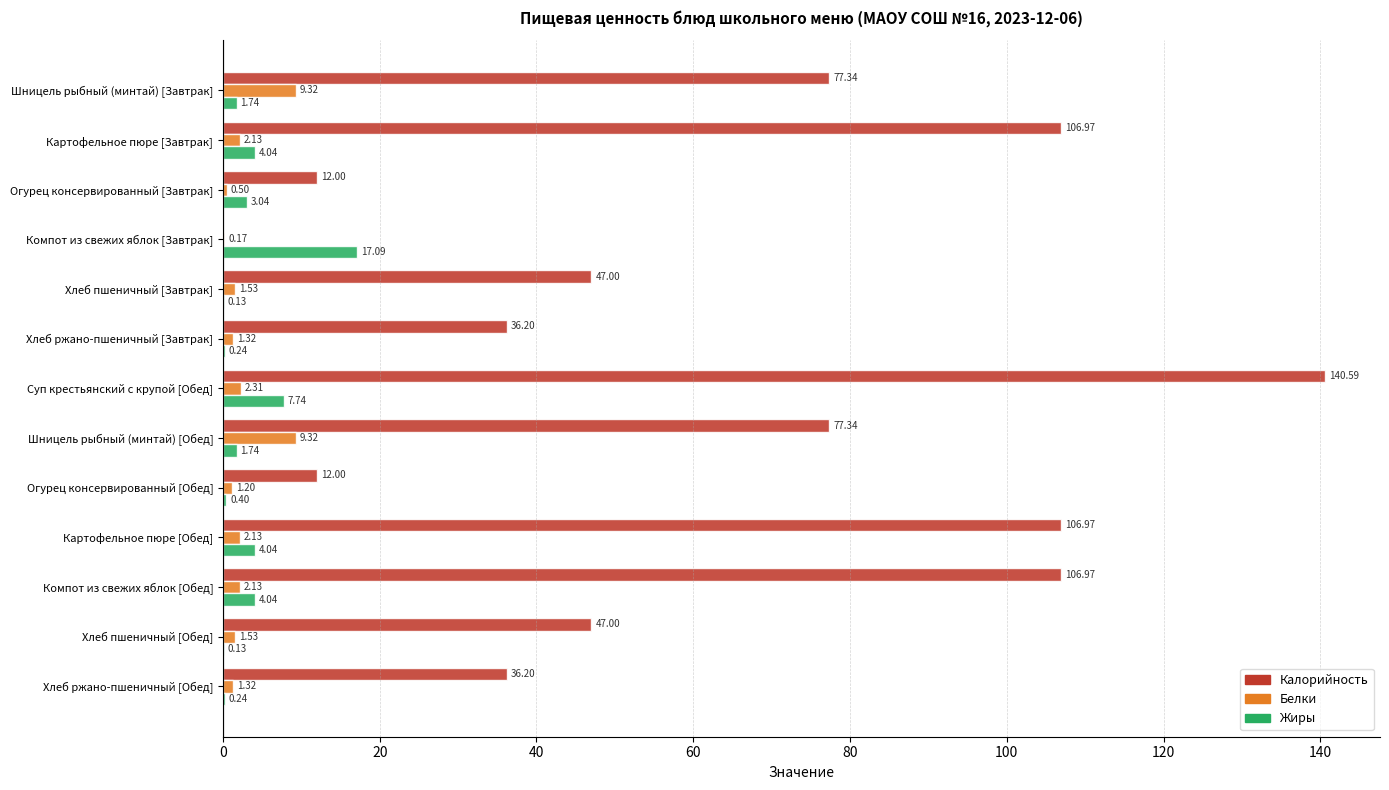

Which series changed the most between Шницель рыбный (минтай) [Завтрак] and Хлеб пшеничный [Завтрак]?

Калорийность